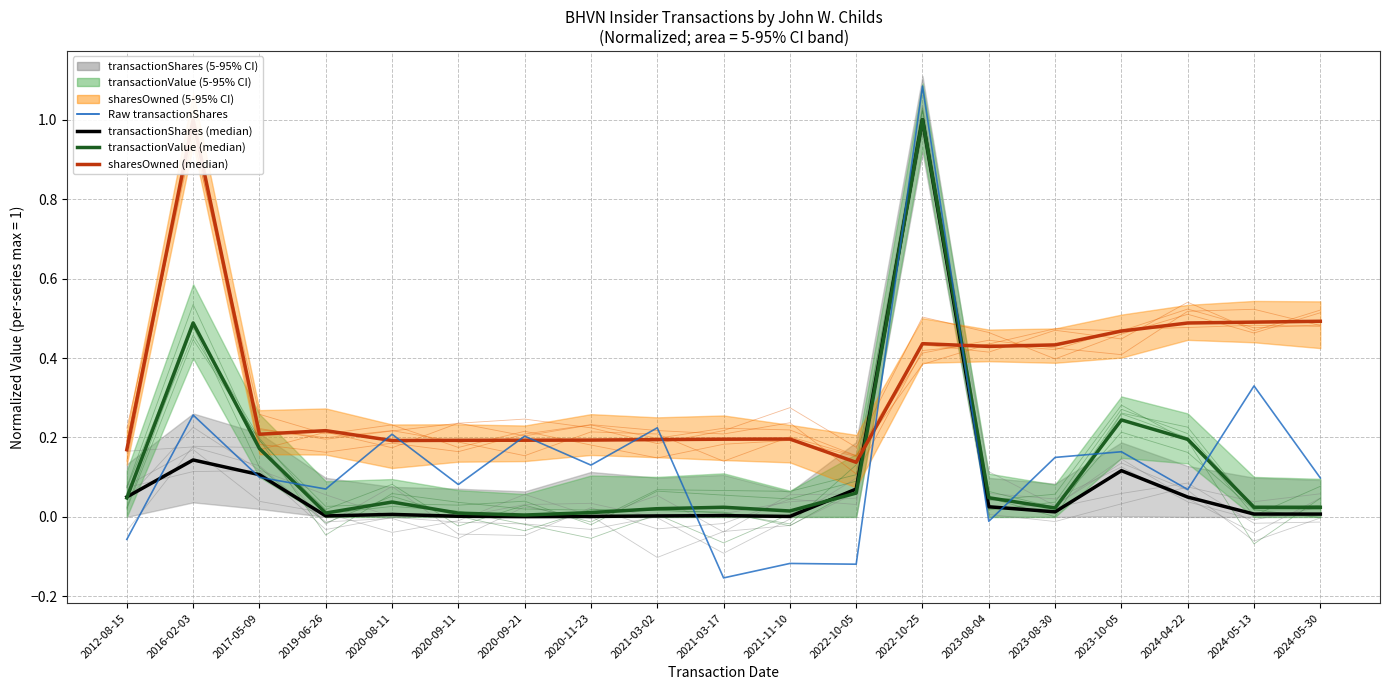

Does the chart display data point markers on the line(s)?

No